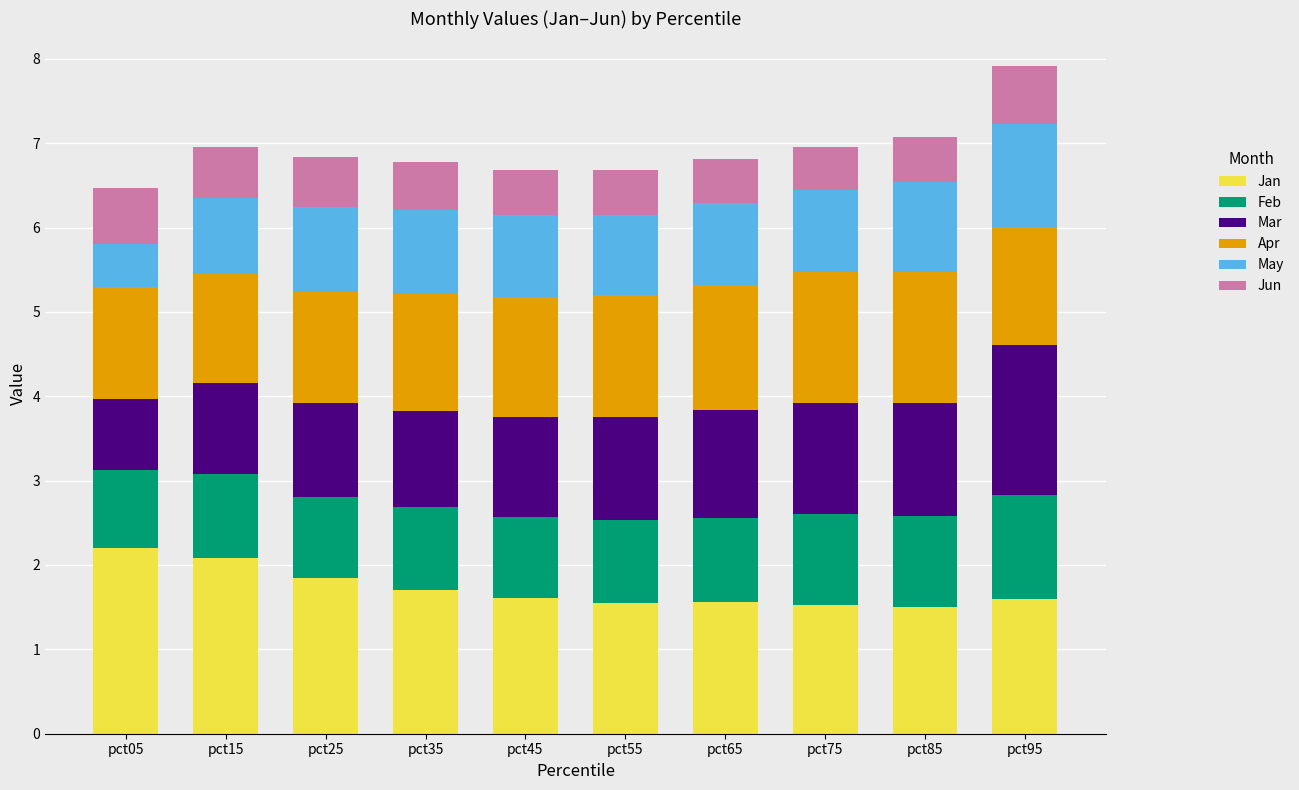

What is the total value across all series at pct15?

7.0